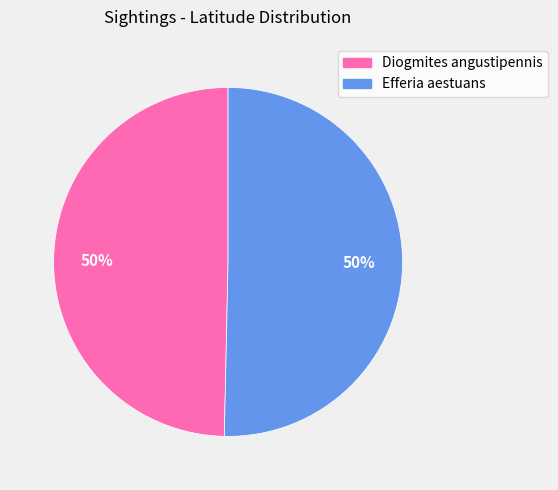

To the nearest percent, what is the average slice percentage?

50%